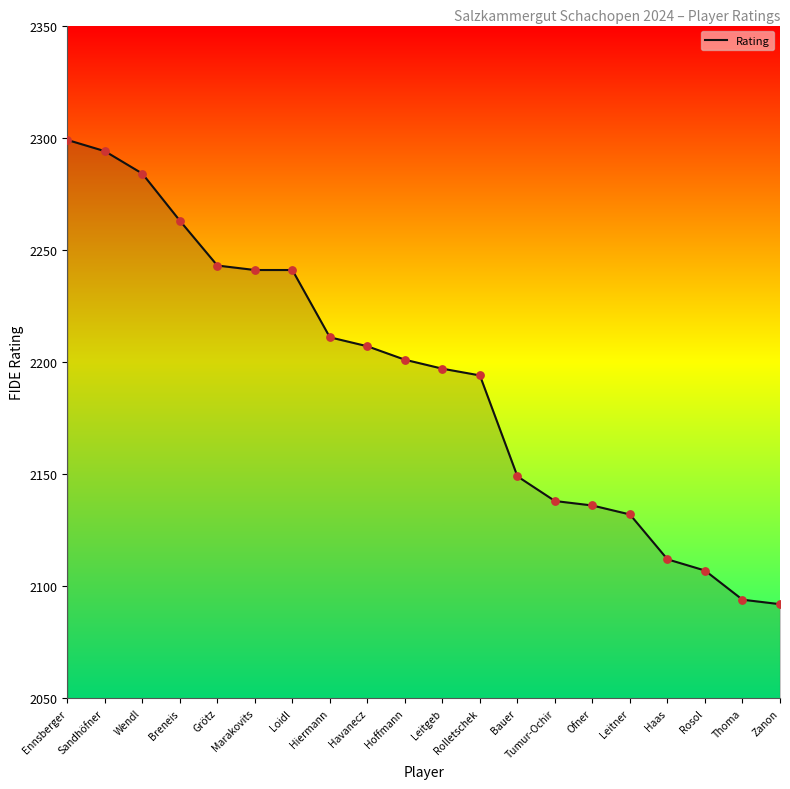

Between Loidl and Ennsberger, which is larger?

Ennsberger